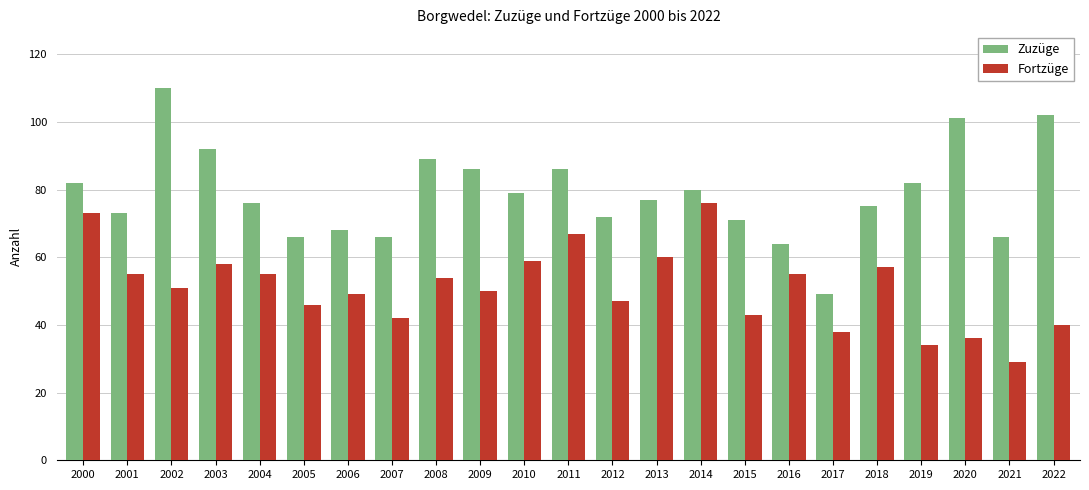

List the series in order of their peak value, lowest first.

Fortzüge, Zuzüge